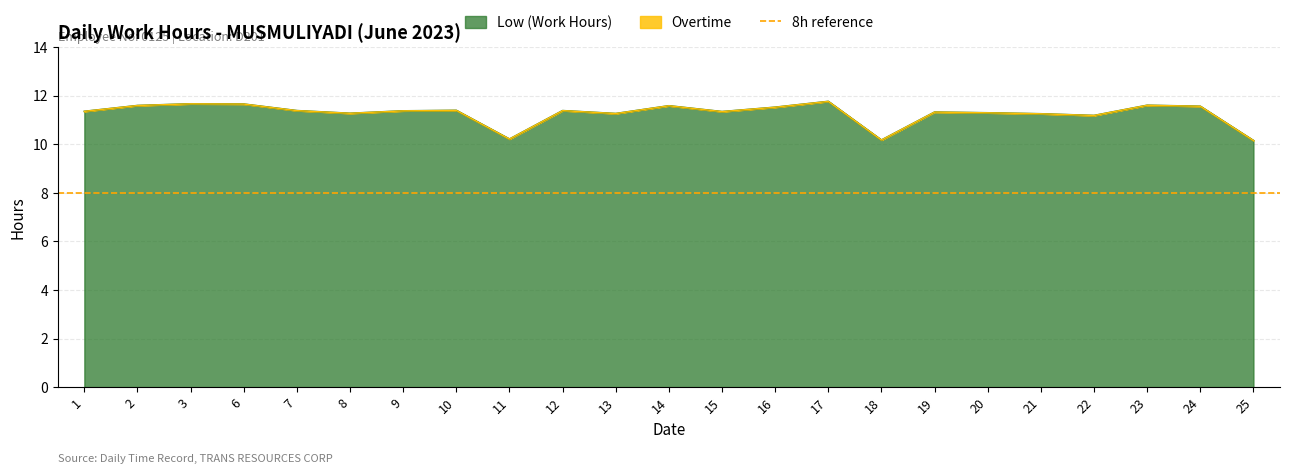

List the labels in order of value, smallest first.

25, 18, 11, 22, 21, 13, 8, 20, 19, 15, 1, 9, 7, 12, 10, 16, 24, 14, 2, 23, 6, 3, 17